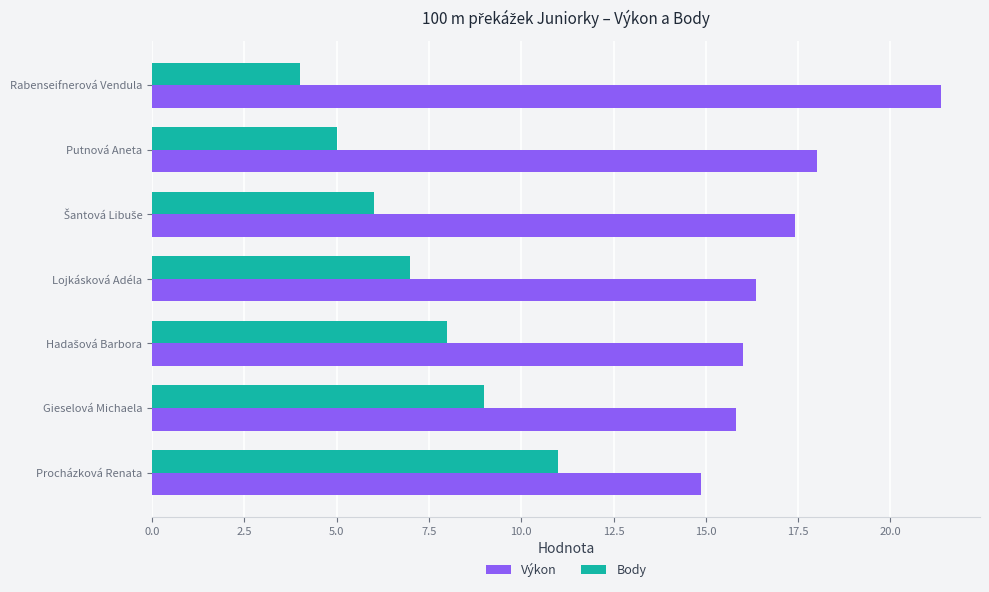

Is it true that Výkon equals 16.4 at Lojkásková Adéla?

True